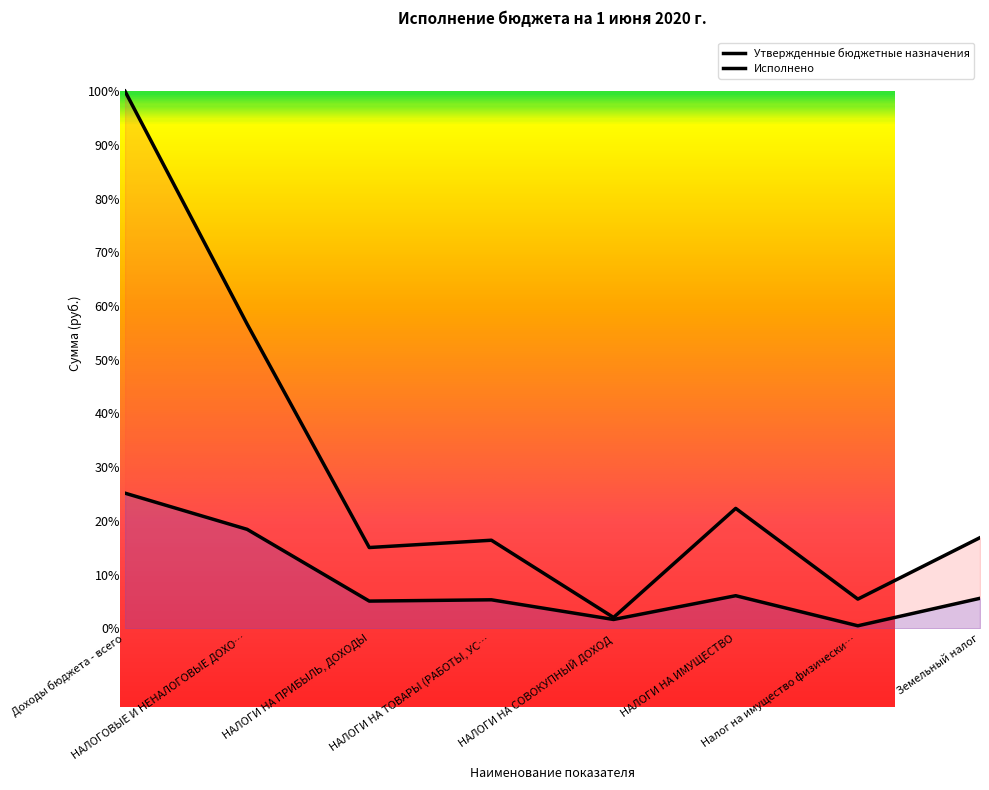

Reading left to right, transcribe all the data shown in this chart.

Утвержденные бюджетные назначения: 100.0	56.6	15.0	16.4	2.0	22.3	5.4	16.9
Исполнено: 25.2	18.4	5.1	5.3	1.7	6.1	0.5	5.6